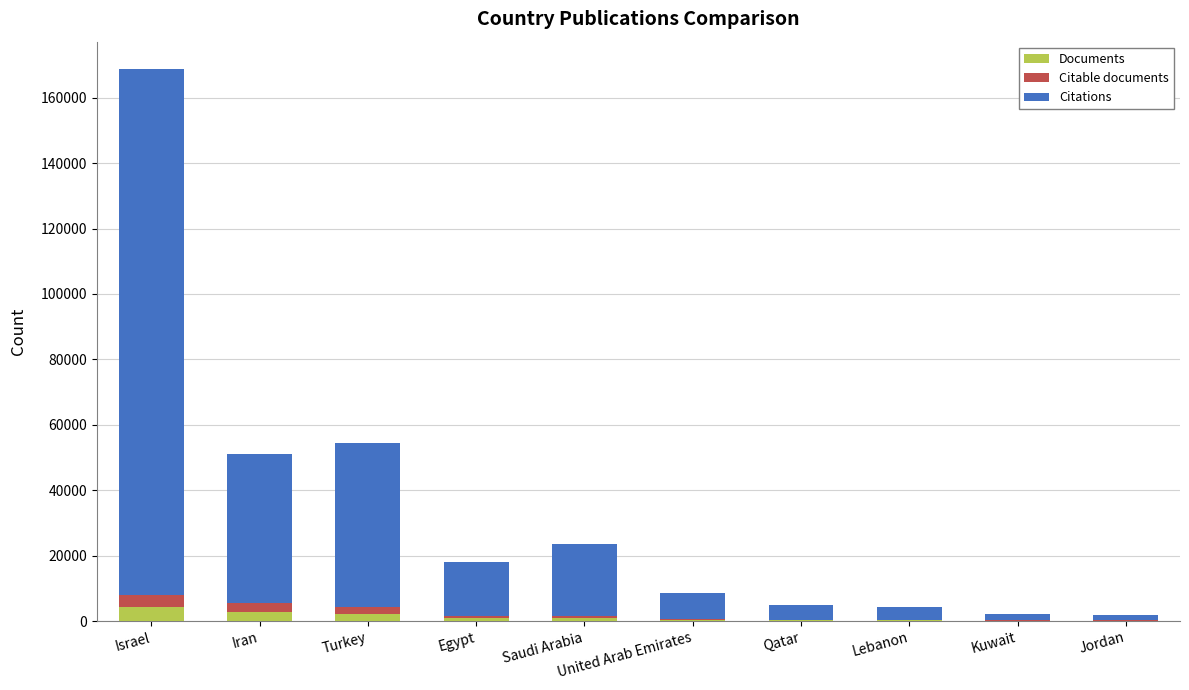

Does the chart contain stacked bars?

Yes